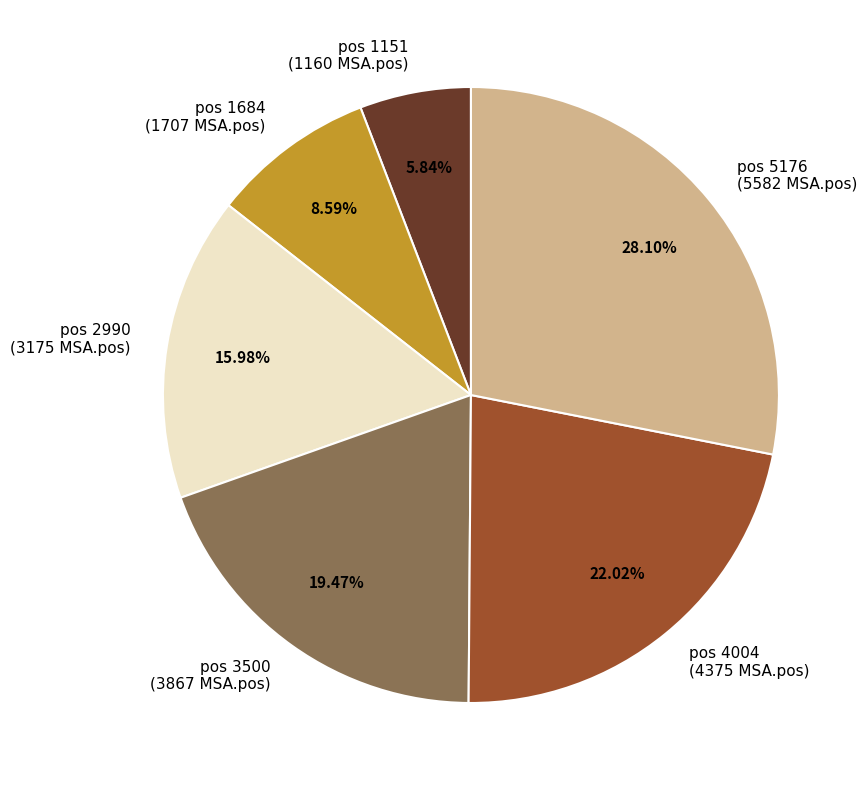

To the nearest percent, what is the difference between the largest and smallest slice percentages?

22%